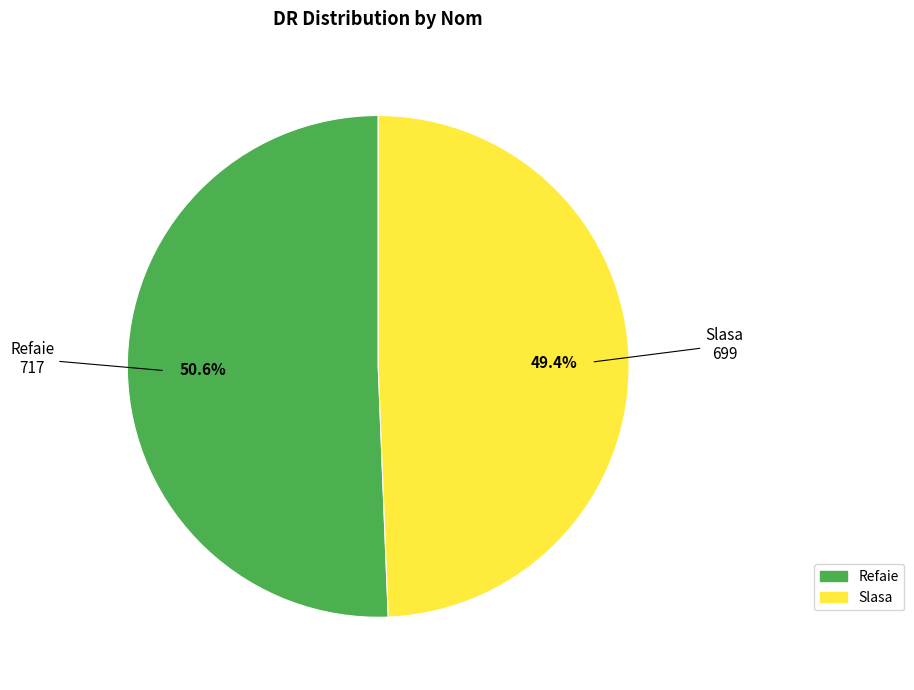

To the nearest percent, what percentage of the pie is Refaie?

51%